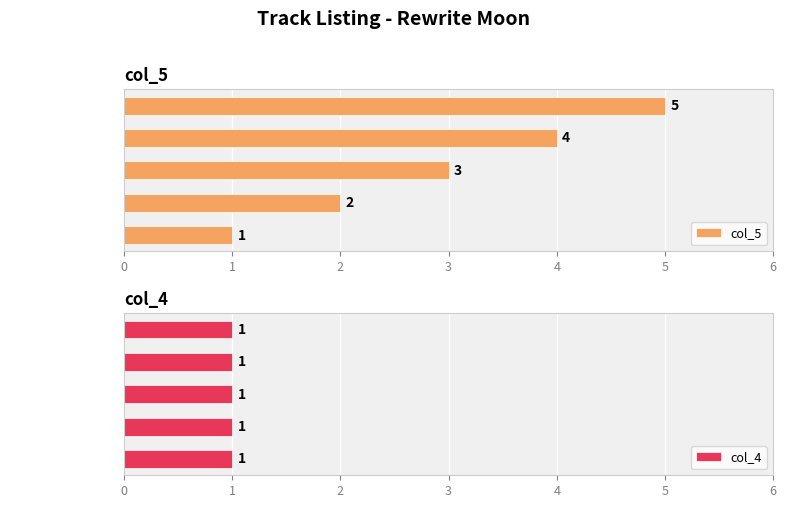

The col_5 series shows 1 at Just. True or false?

False